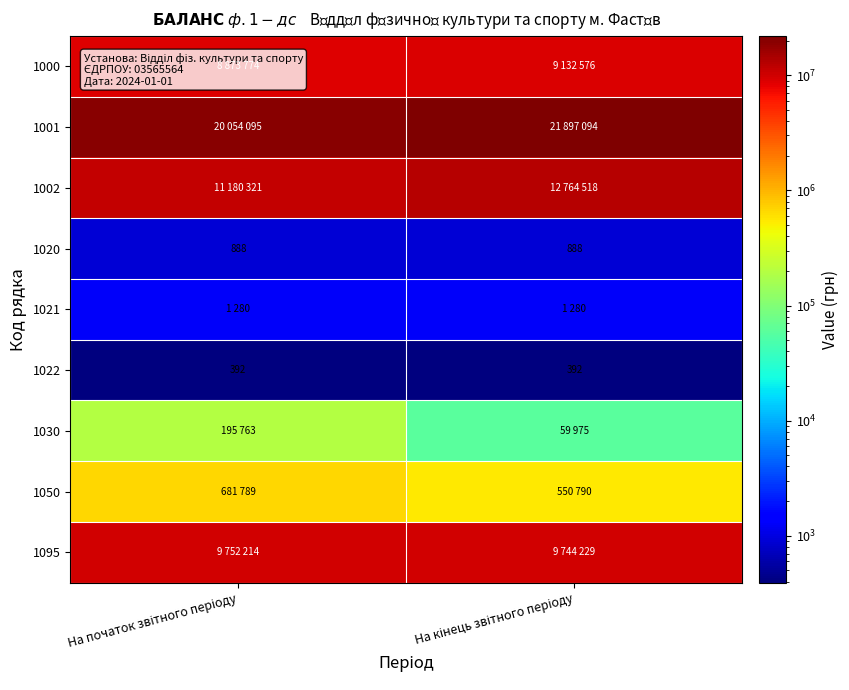

The value of 1002 at На початок звітного періоду is 18956701. True or false?

False